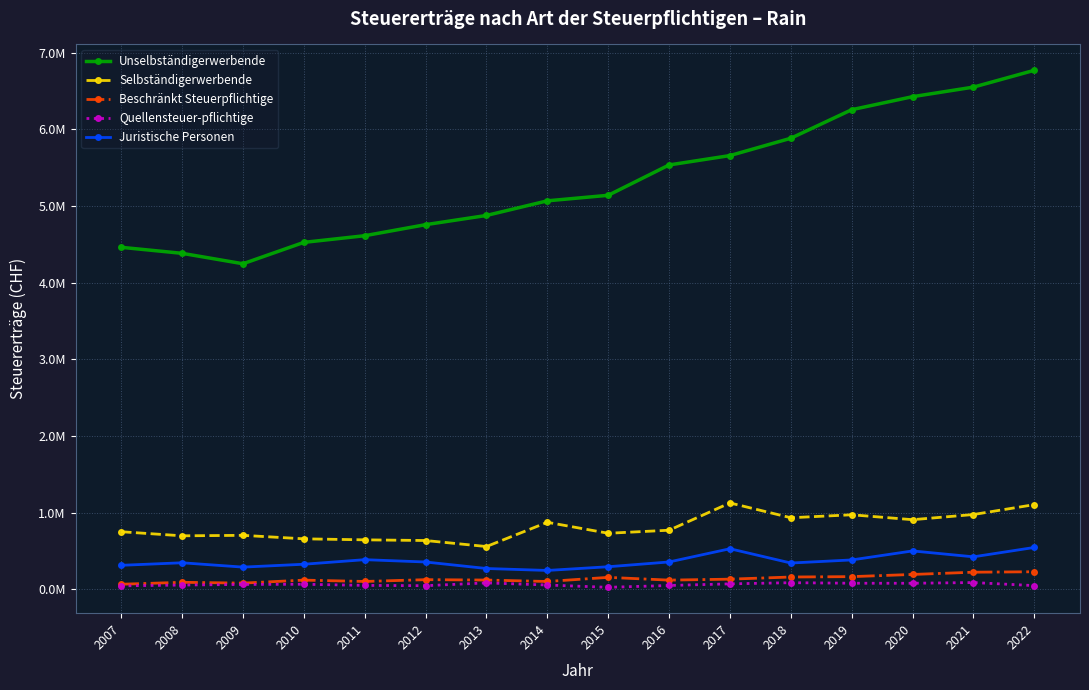

Which series has the largest total across all categories?

Unselbständigerwerbende